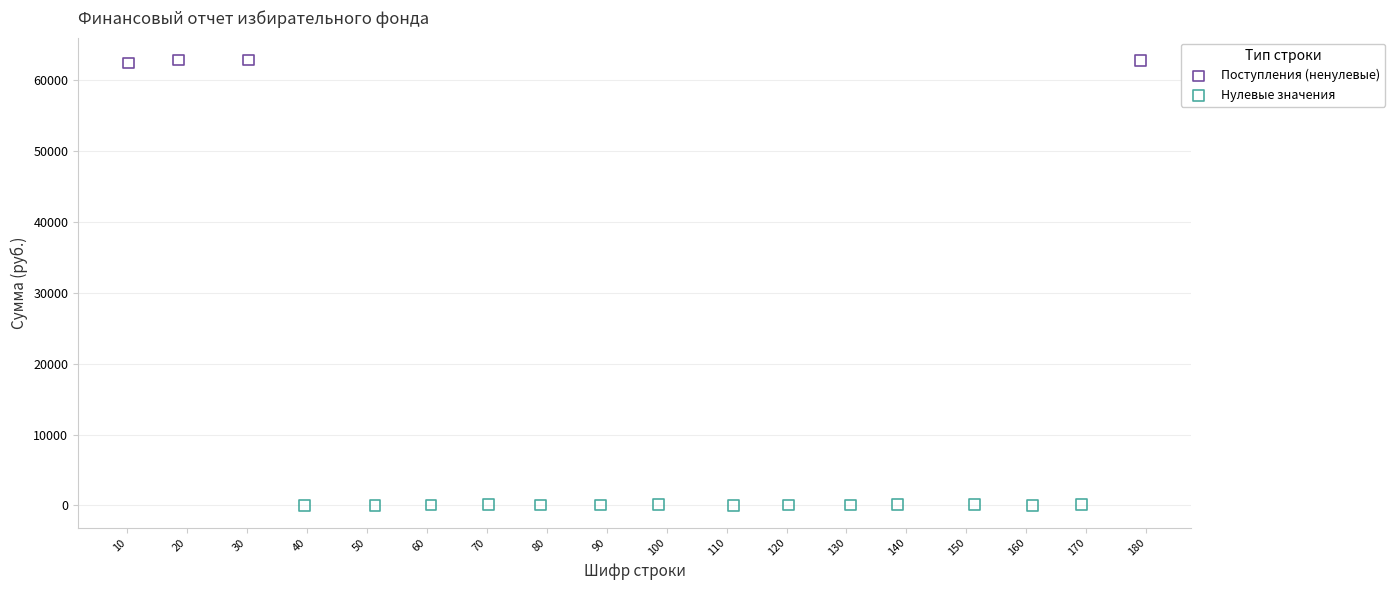

What are all the series names shown in the legend?

Поступления (ненулевые), Нулевые значения